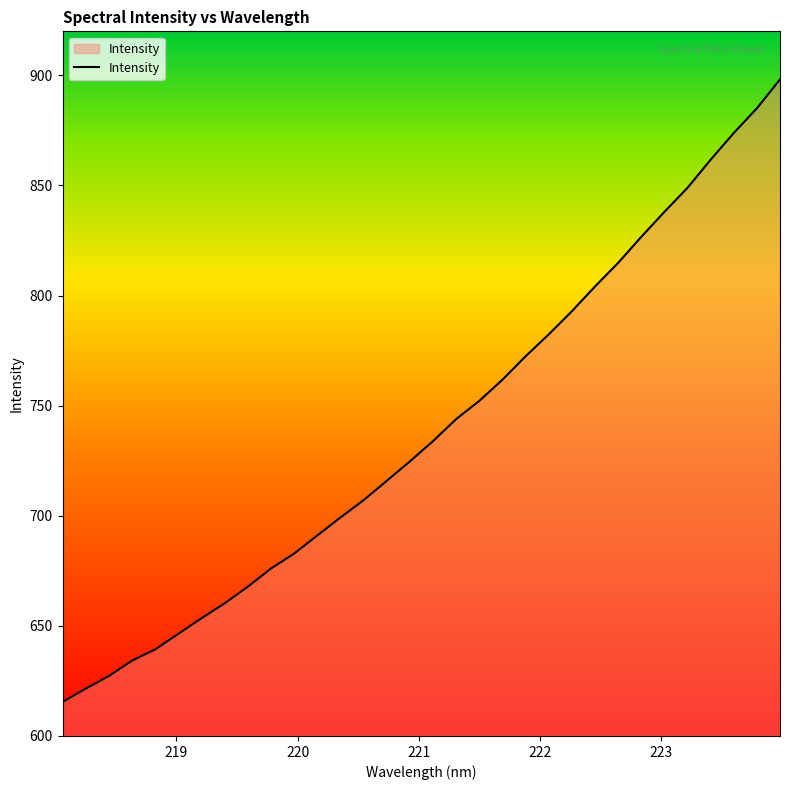

What is the greatest value displayed?

898.1